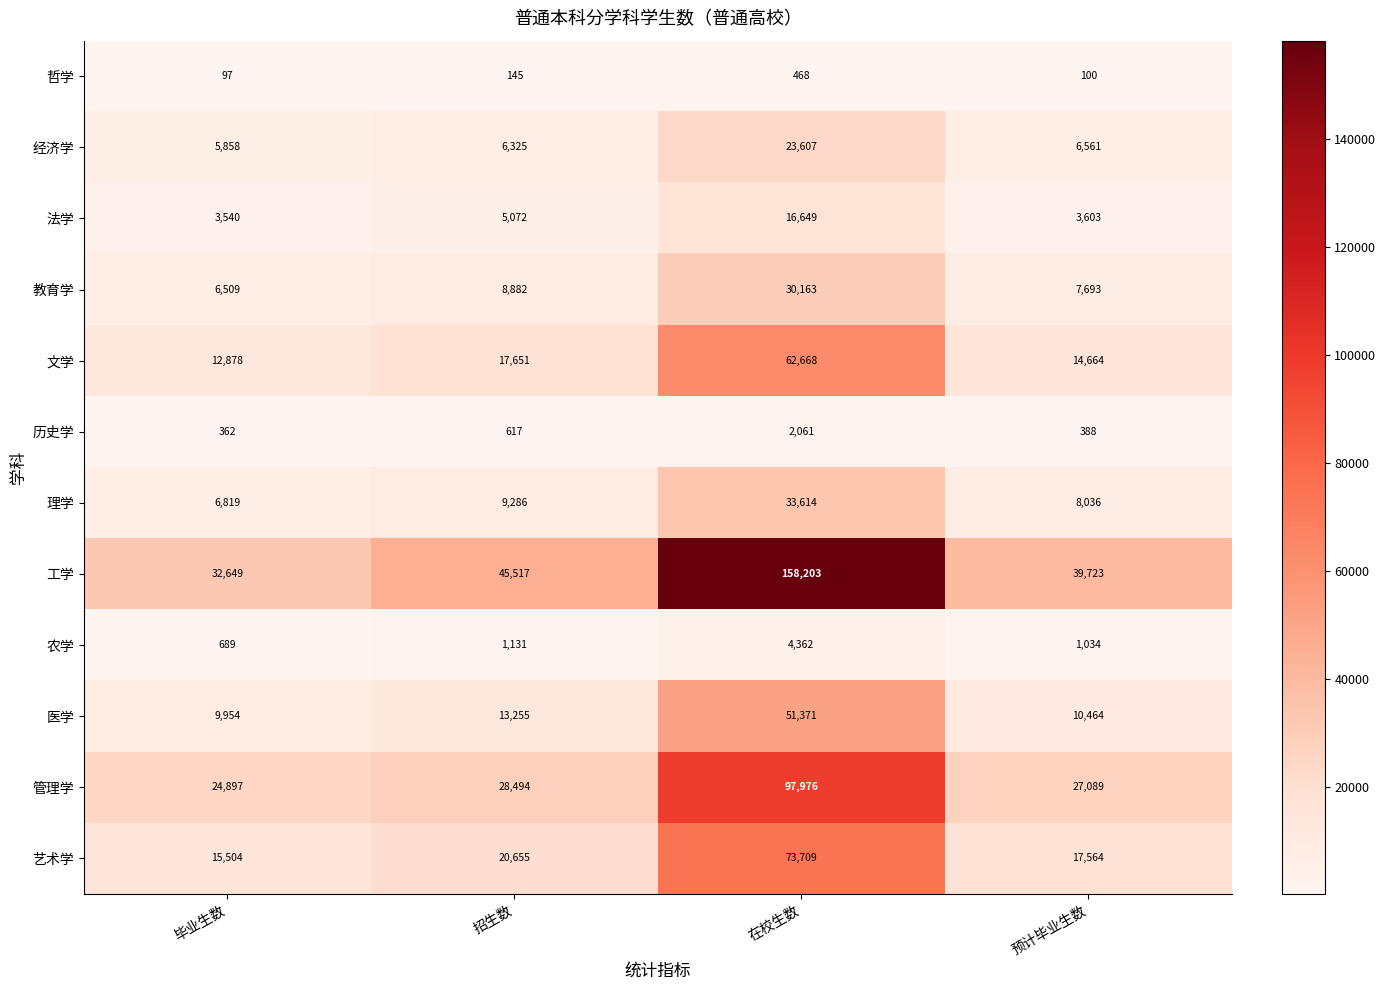

What is the difference between the 哲学 values at 毕业生数 and 在校生数?

371